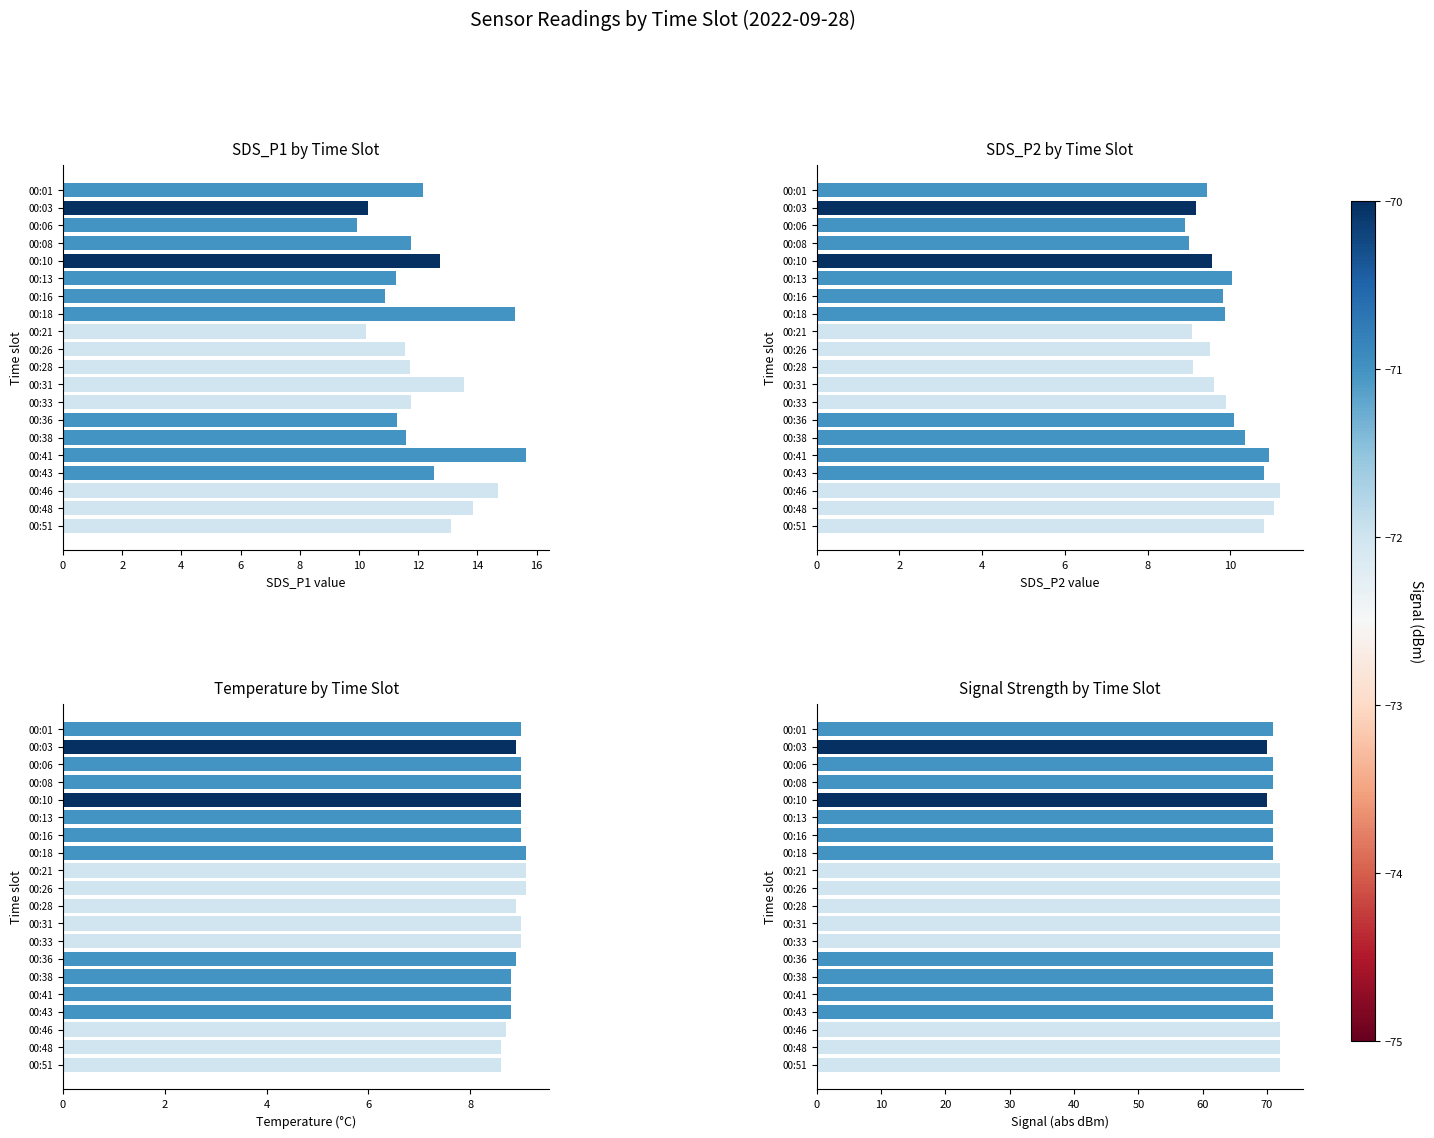

At how many categories does at least one series exceed 68?

20